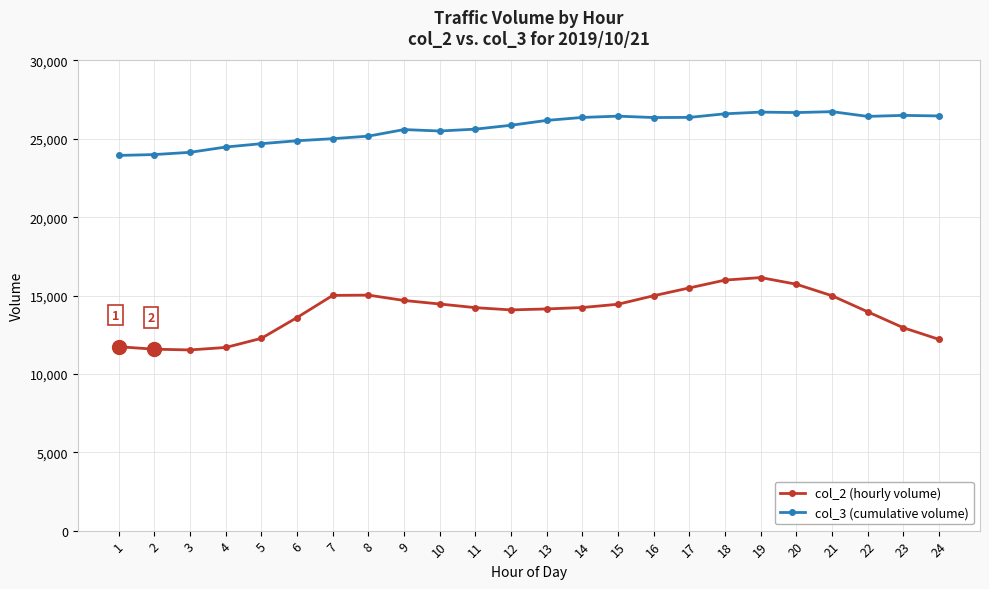

What is the minimum value shown in the chart?

11530